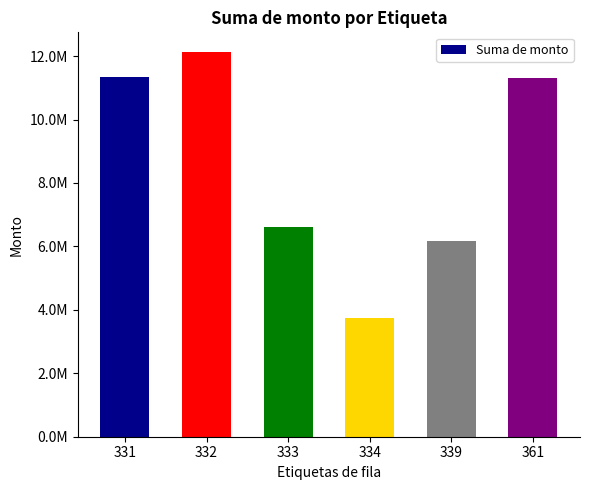

What is the ratio of the value at 332 to the value at 334?

3.3